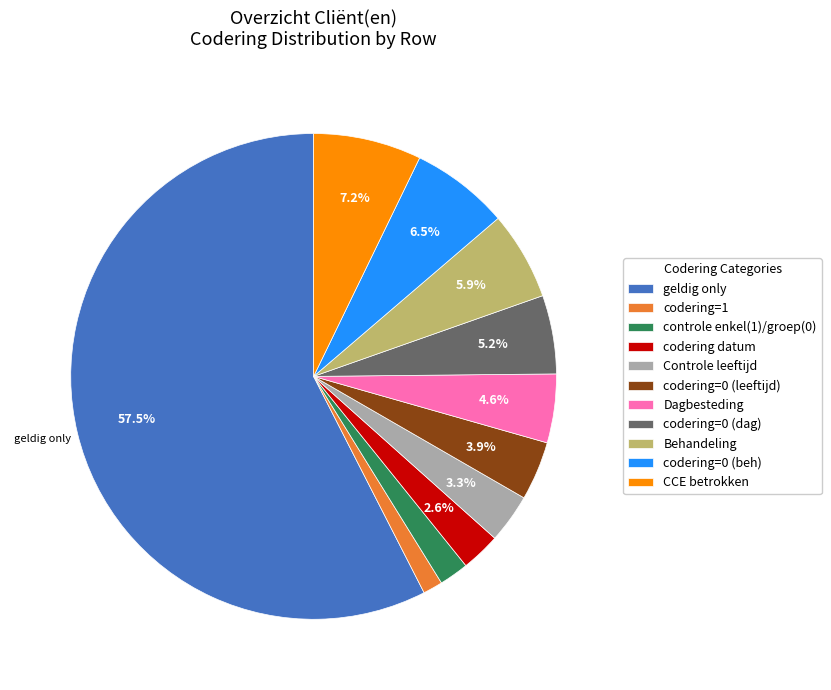

How many slices are in this pie chart?

11